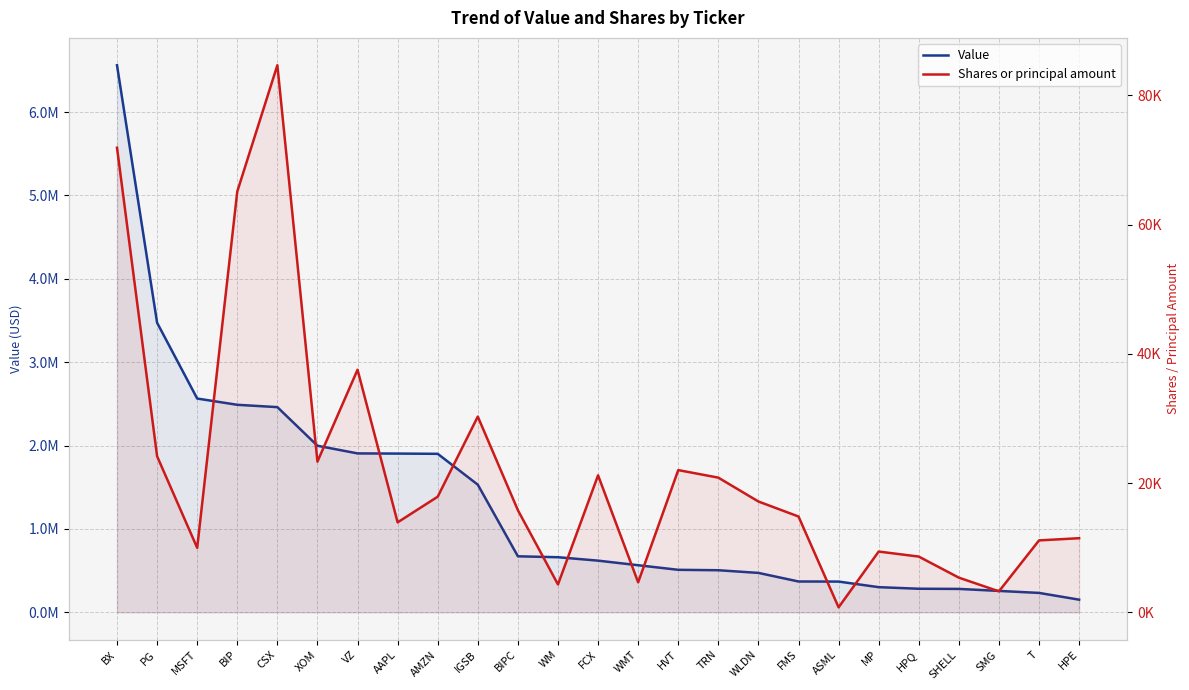

What is the label of the 17th point from the left?

WLDN